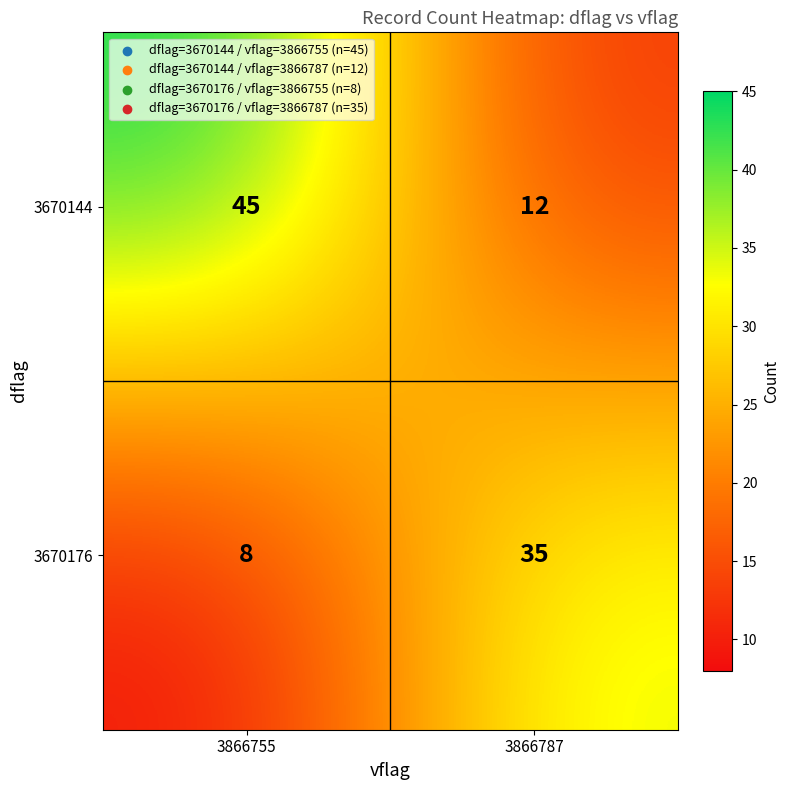

Count the number of data series in this chart.

2